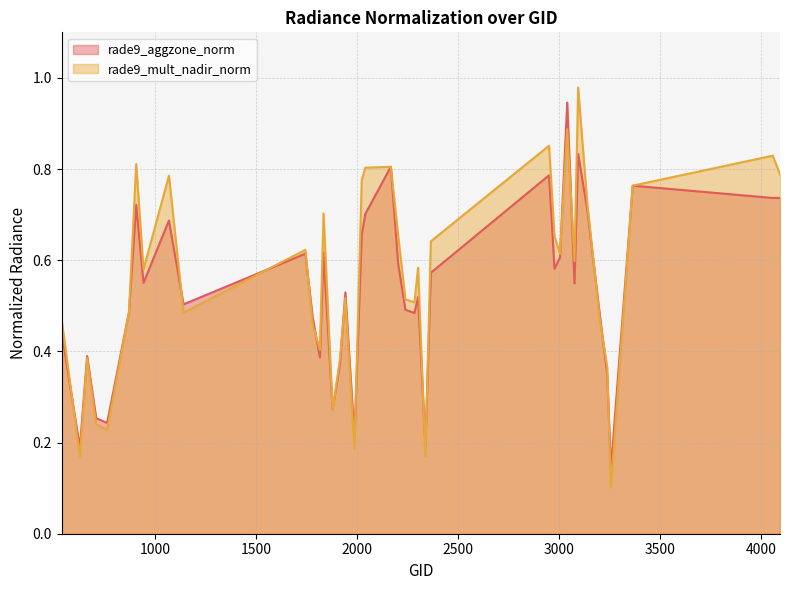

Reading left to right, transcribe all the data shown in this chart.

rade9_aggzone_norm: 0.4	0.2	0.4	0.3	0.2	0.5	0.7	0.6	0.7	0.5	0.6	0.5	0.4	0.6	0.3	0.4	0.5	0.2	0.7	0.7	0.8	0.6	0.5	0.5	0.5	0.2	0.6	0.8	0.6	0.6	0.9	0.5	0.8	0.7	0.5	0.3	0.1	0.8	0.7	0.7
rade9_mult_nadir_norm: 0.5	0.2	0.4	0.2	0.2	0.5	0.8	0.6	0.8	0.5	0.6	0.5	0.4	0.7	0.3	0.4	0.5	0.2	0.8	0.8	0.8	0.7	0.5	0.5	0.6	0.2	0.6	0.9	0.7	0.6	0.9	0.6	1.0	0.7	0.5	0.4	0.1	0.8	0.8	0.8